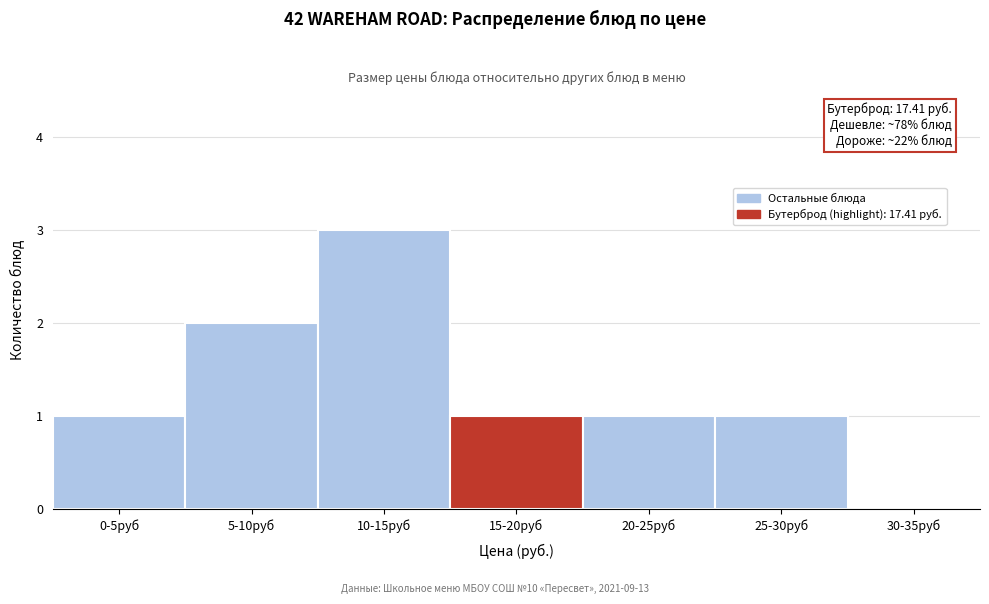

Reading right to left, what are all the values shown in this chart?

30-35руб=0	25-30руб=1	20-25руб=1	15-20руб=1	10-15руб=3	5-10руб=2	0-5руб=1